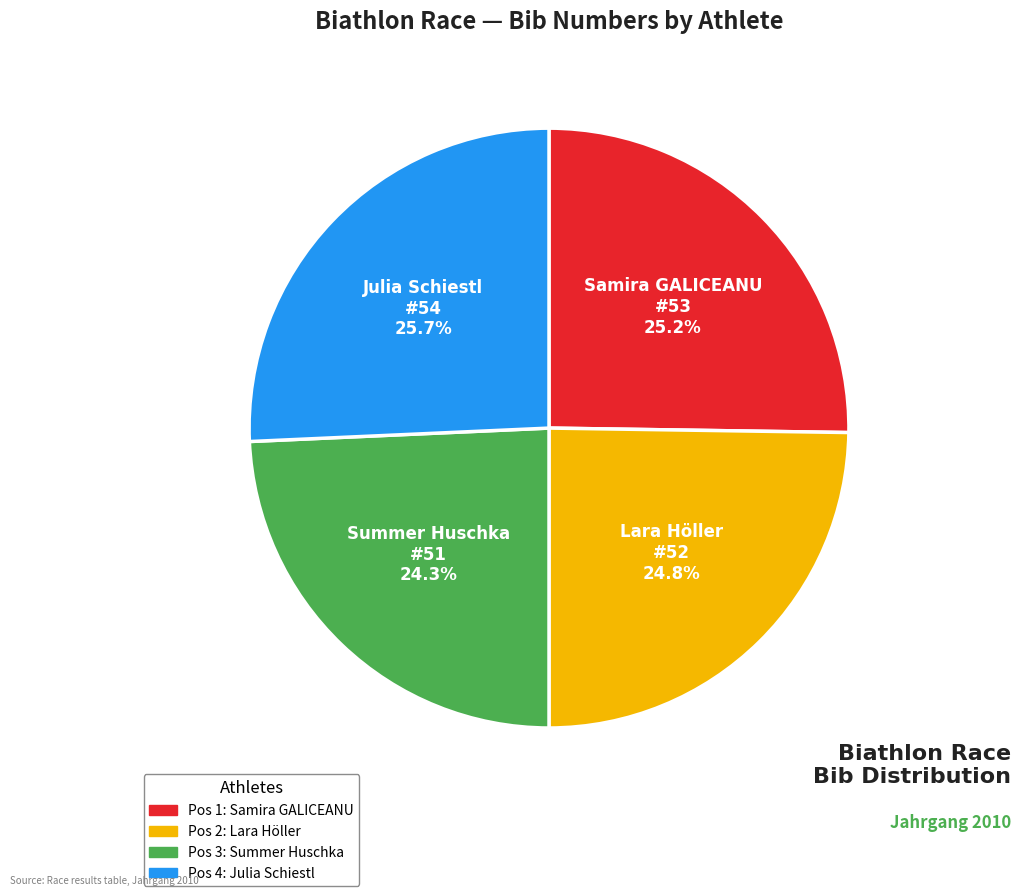

Is there any slice that represents more than half of the pie?

No